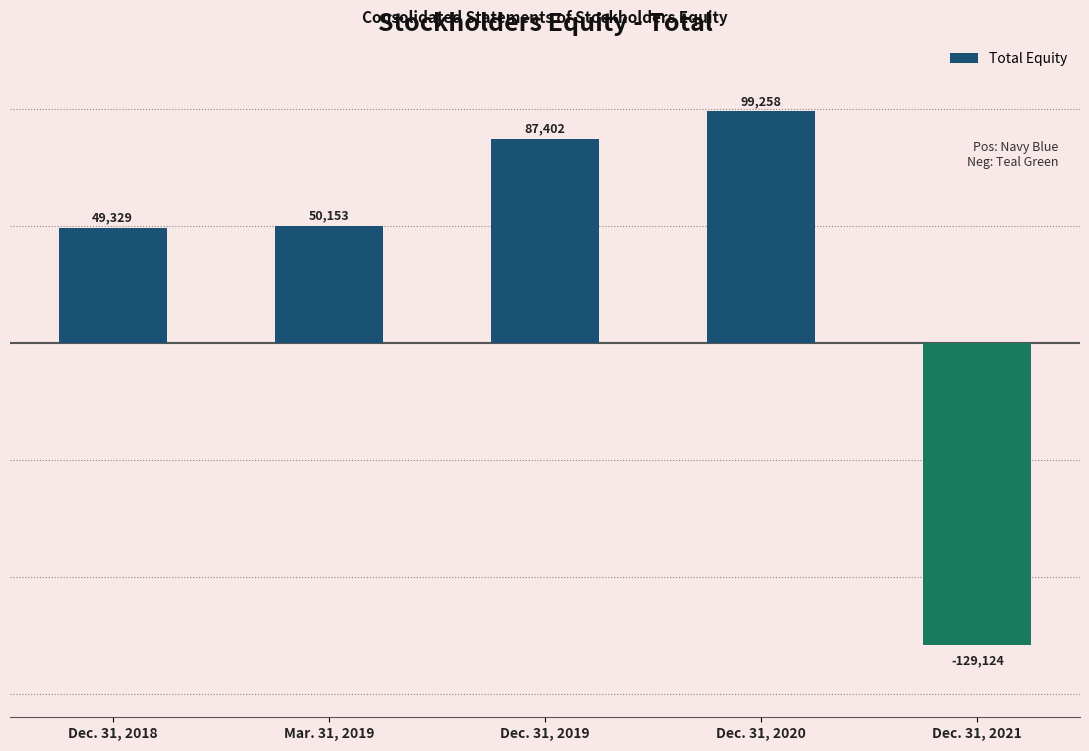

Reading right to left, what are all the values shown in this chart?

Dec. 31, 2021=-129124	Dec. 31, 2020=99258	Dec. 31, 2019=87402	Mar. 31, 2019=50153	Dec. 31, 2018=49329